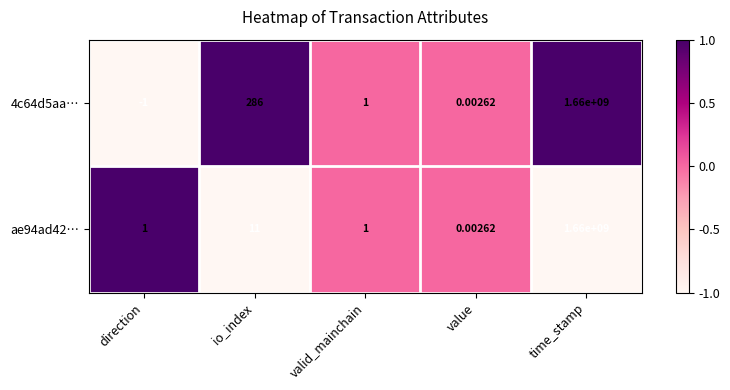

Which category has the highest value in the ae94ad42… series?

time_stamp